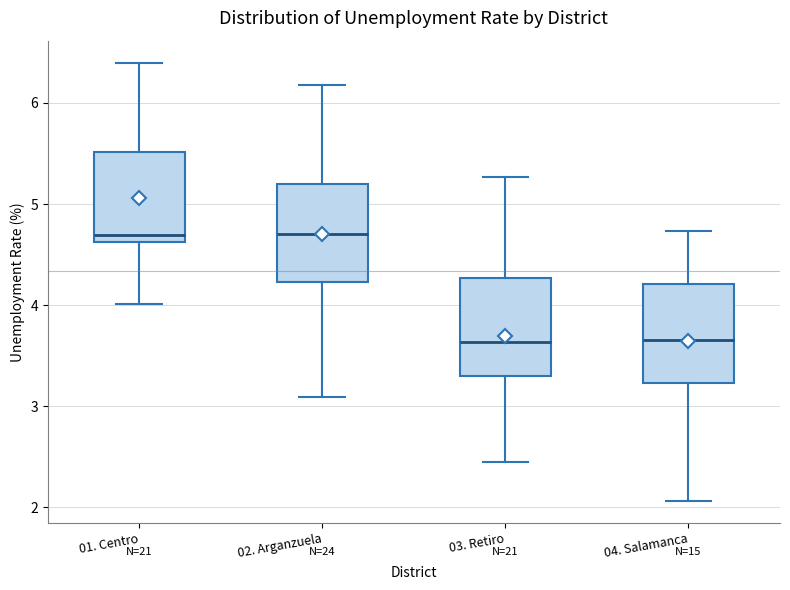

Where is the lower edge of the box for 04. Salamanca on the y-axis? The values are not printed on the chart, so give them approximately, as read against the axis.

3.2